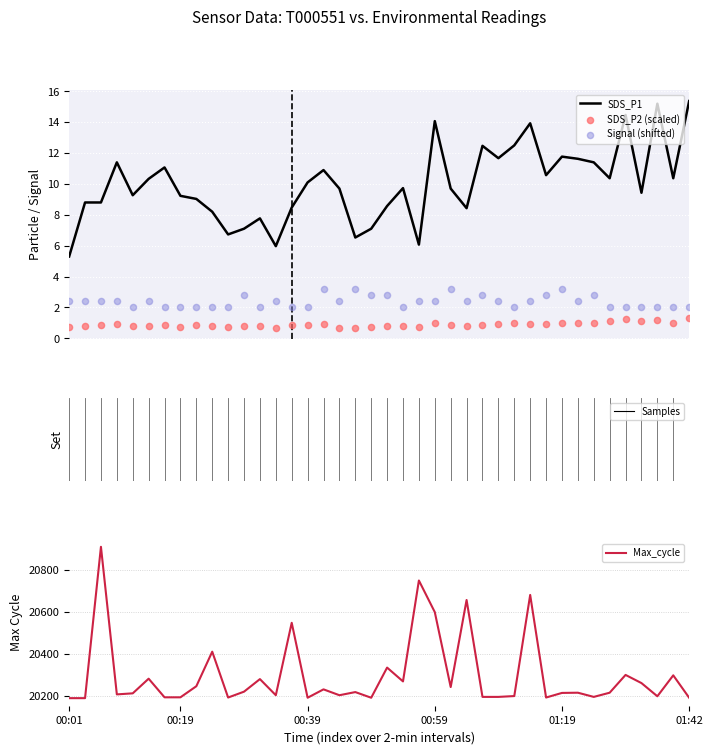

Which series contains the highest Y value?

Max_cycle